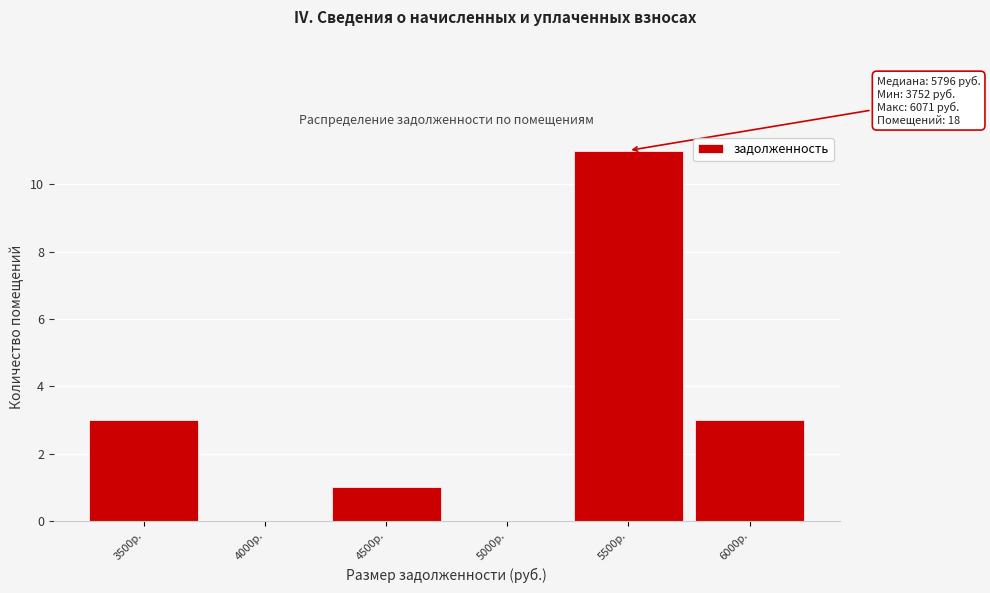

Reading right to left, list all the values displayed in this chart.

6000р.=3	5500р.=11	5000р.=0	4500р.=1	4000р.=0	3500р.=3